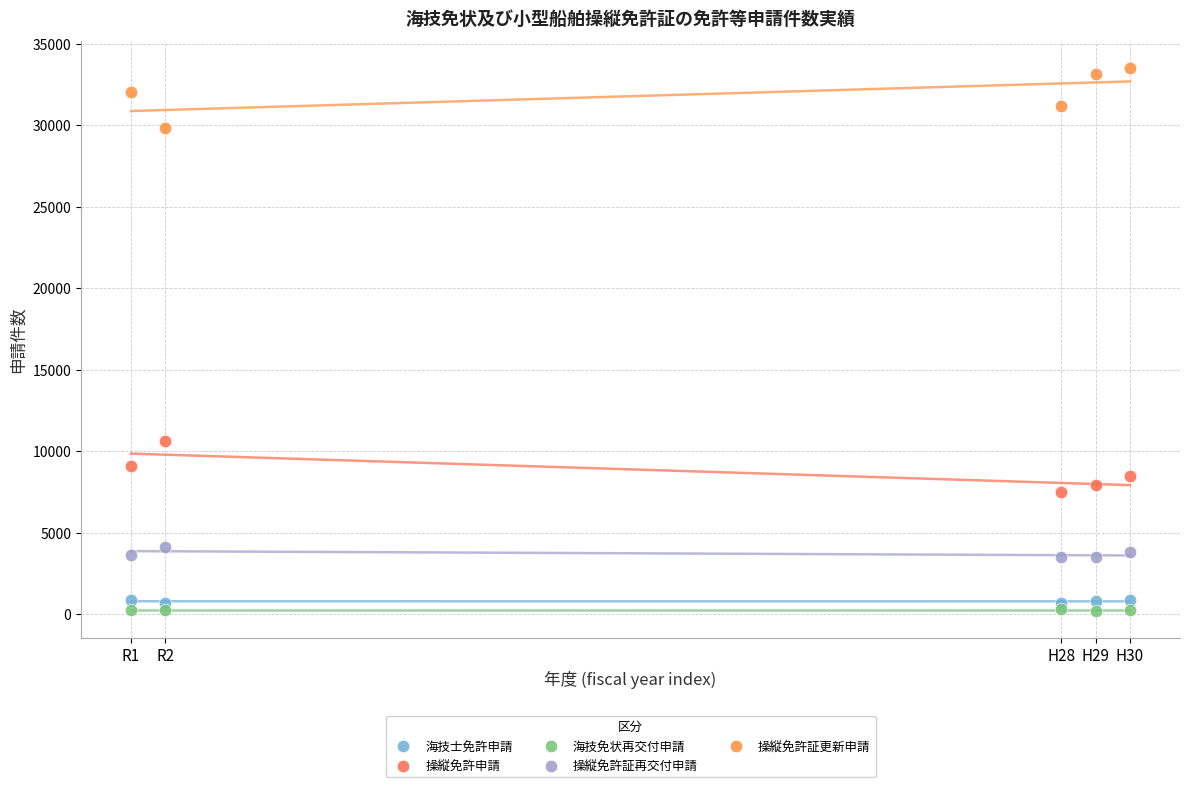

Across all series, what Y value is closest to 16862?

10616